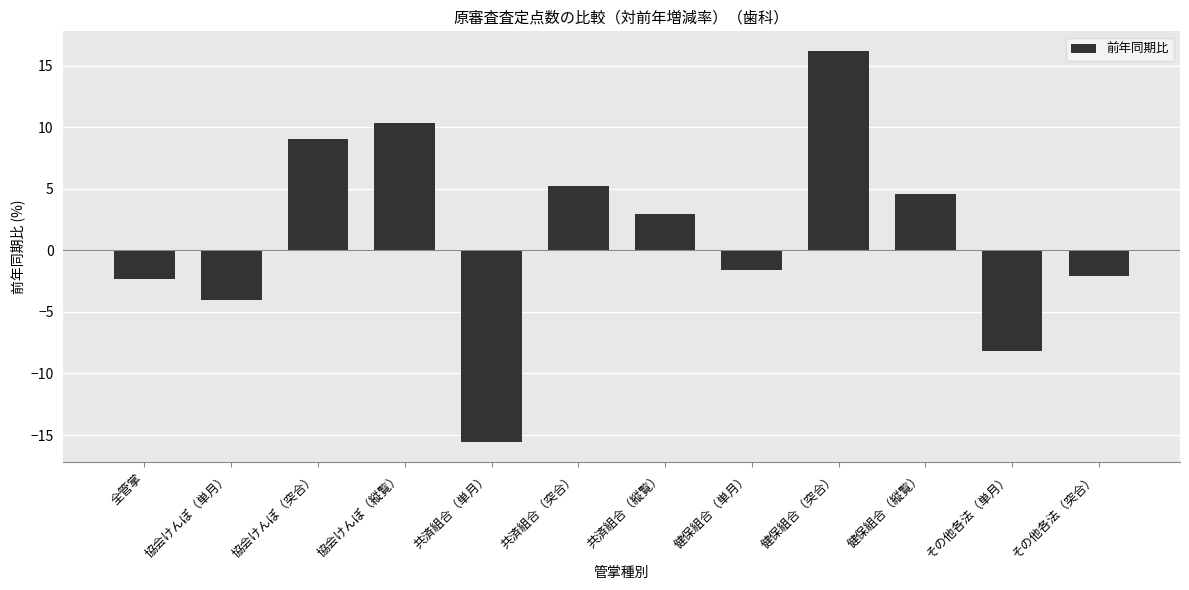

Reading left to right, transcribe all the data shown in this chart.

-2.4	-4.0	9.0	10.3	-15.6	5.2	3.0	-1.6	16.2	4.6	-8.2	-2.1